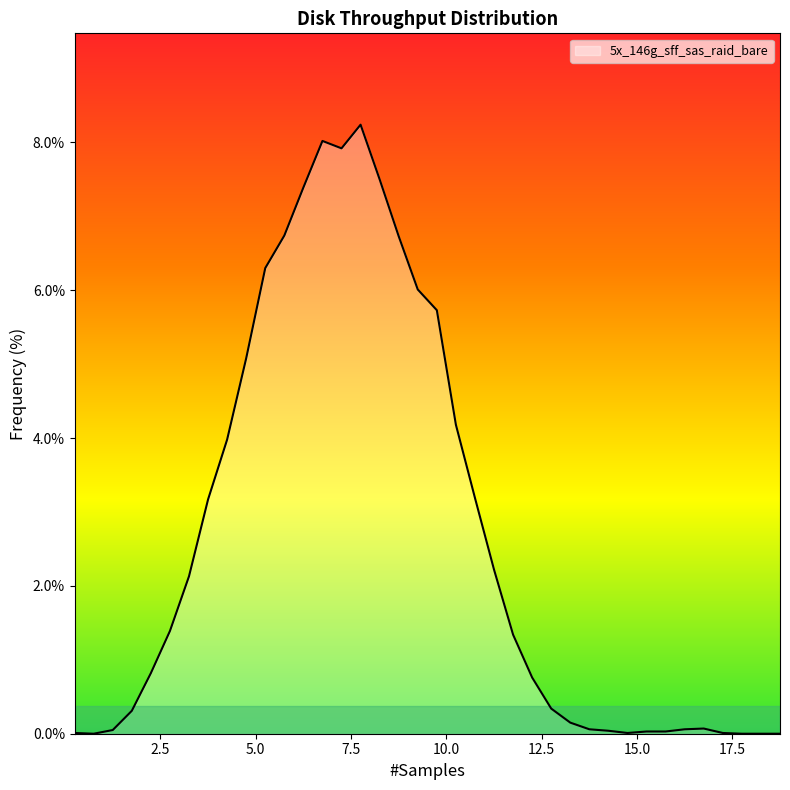

What is the difference between the maximum and minimum values?

8.2